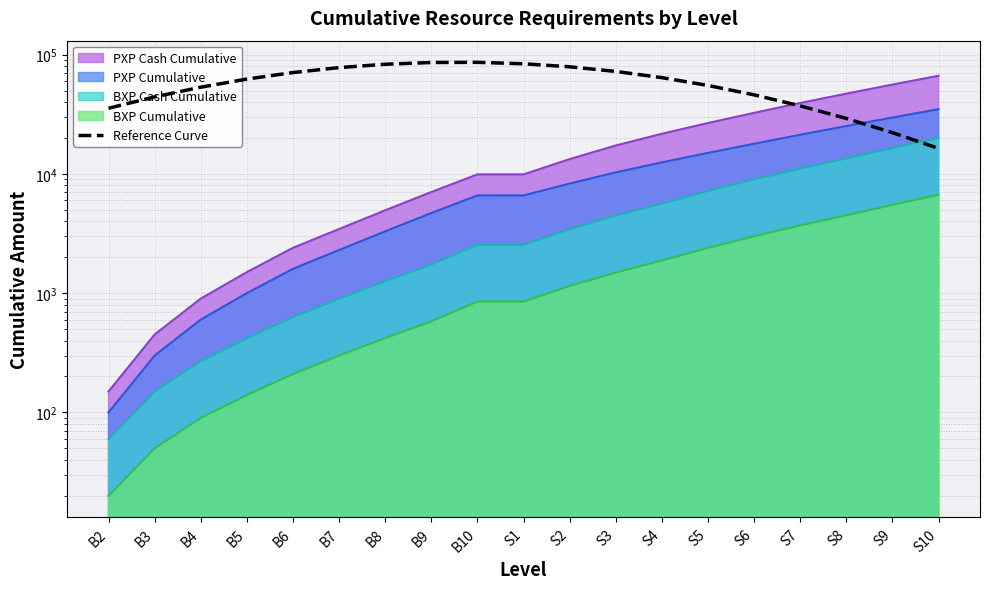

What is the label of the 3rd point from the left?

B4